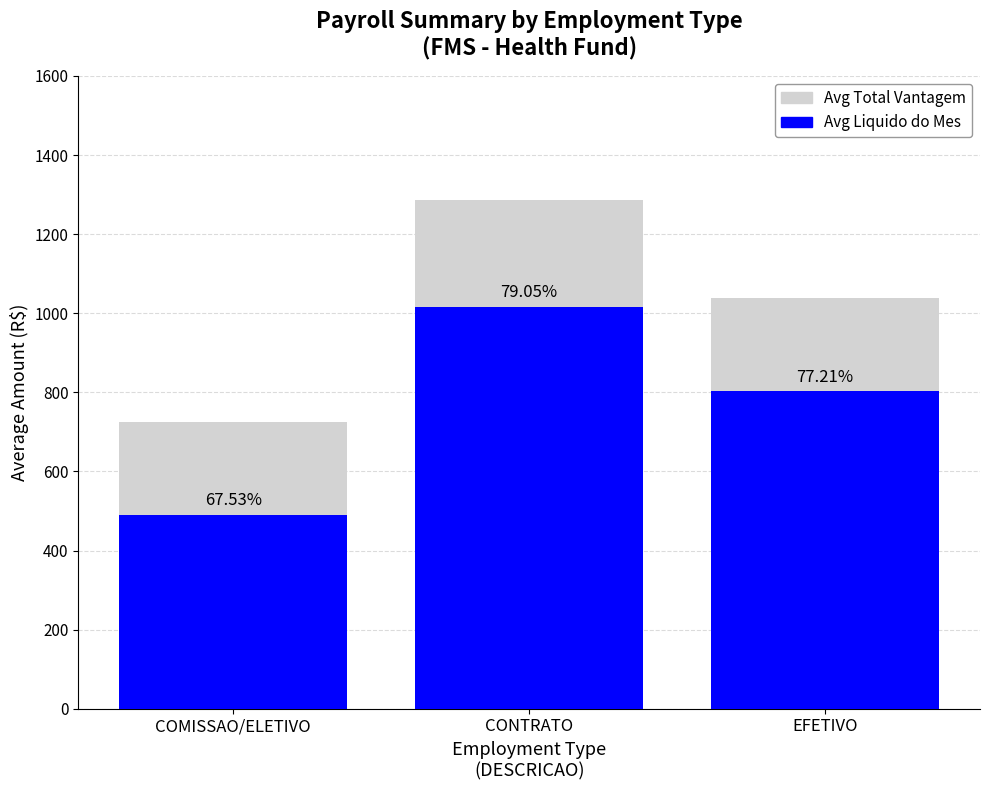

What are all the series names shown in the legend?

Avg Total Vantagem, Avg Liquido do Mes